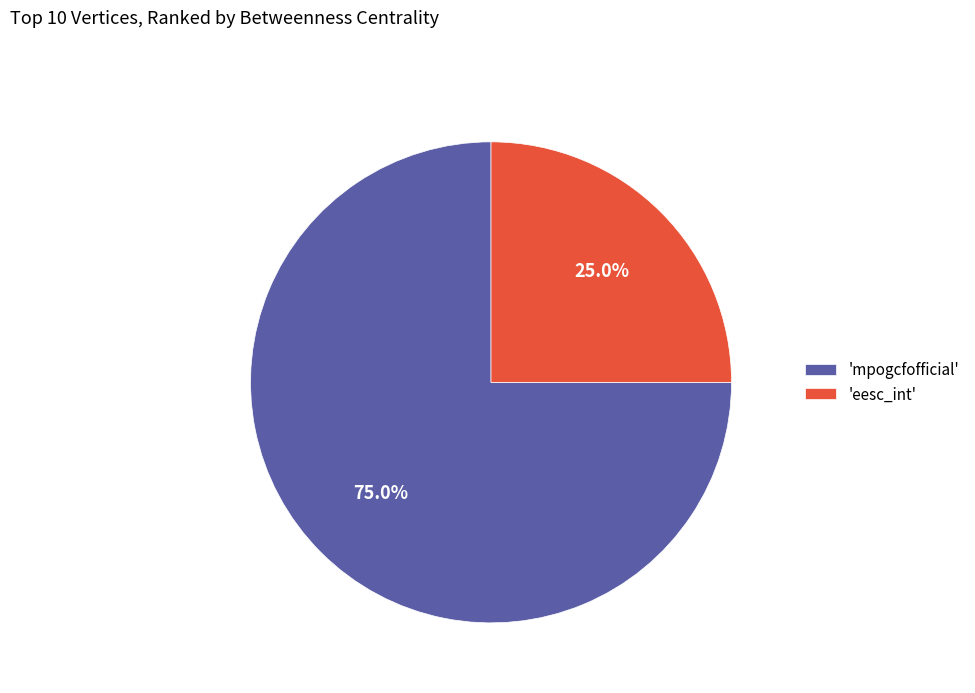

Is the sum of 'mpogcfofficial' and 'eesc_int' greater than half?

Yes